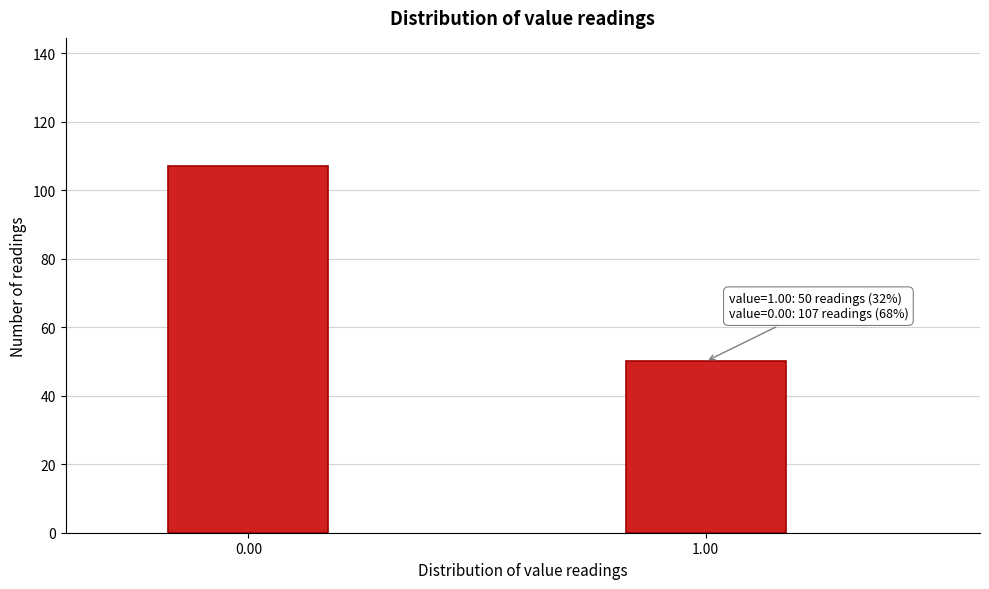

Reading left to right, what are all the values shown in this chart?

0.00=107	1.00=50